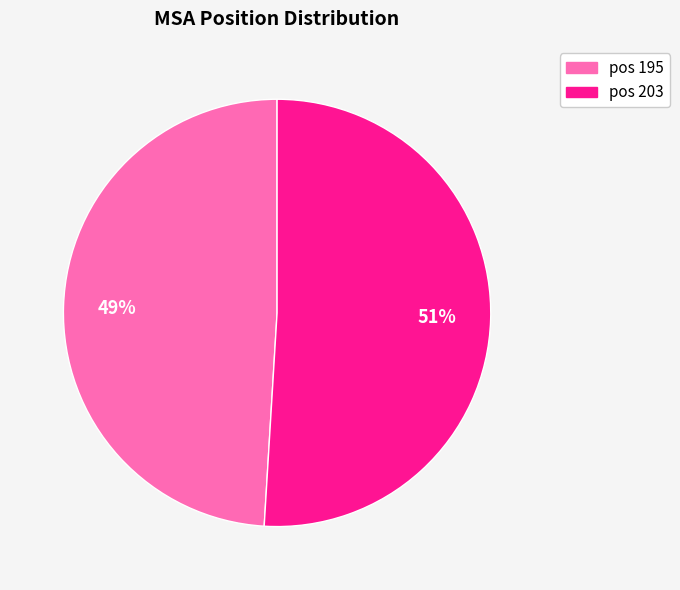

Is there a majority slice in this chart?

Yes